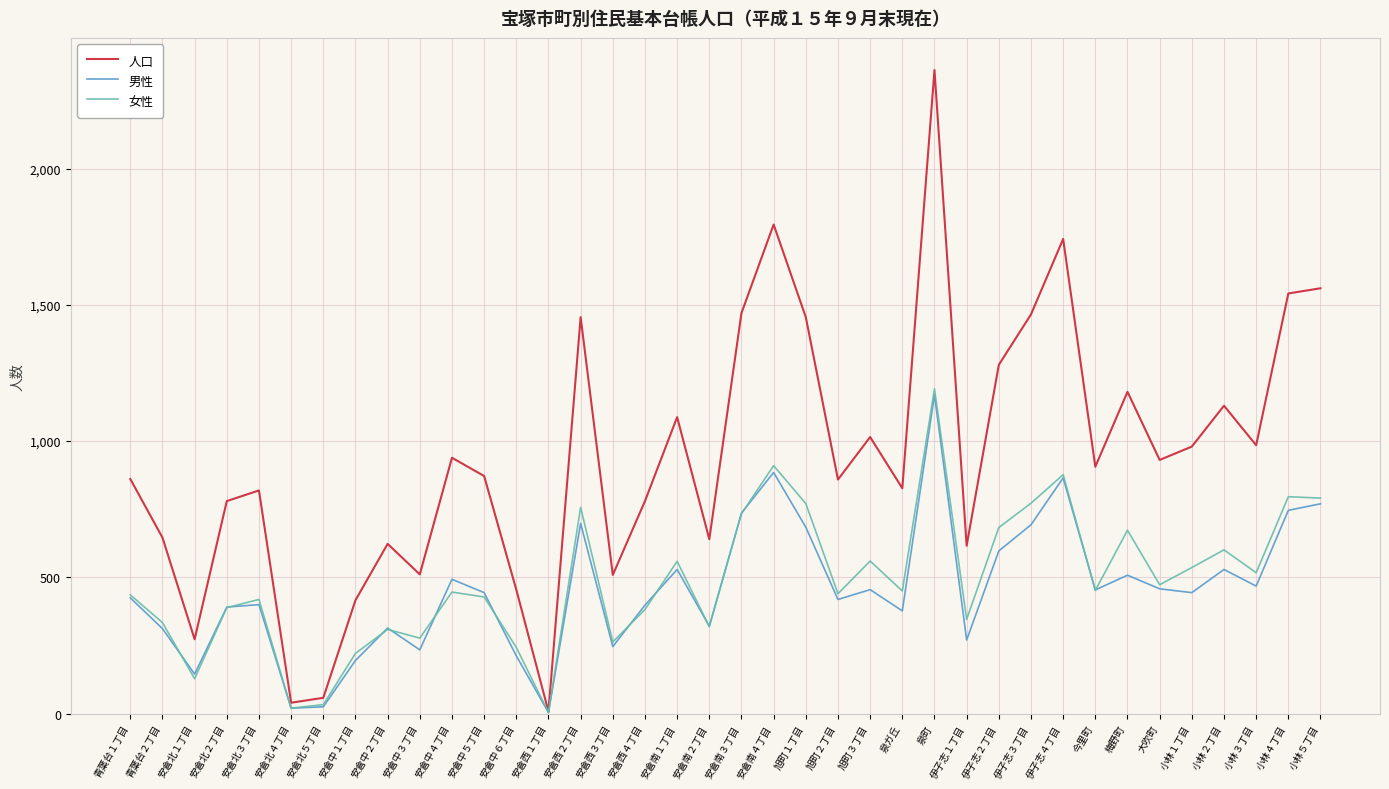

What is the greatest value displayed?

2362